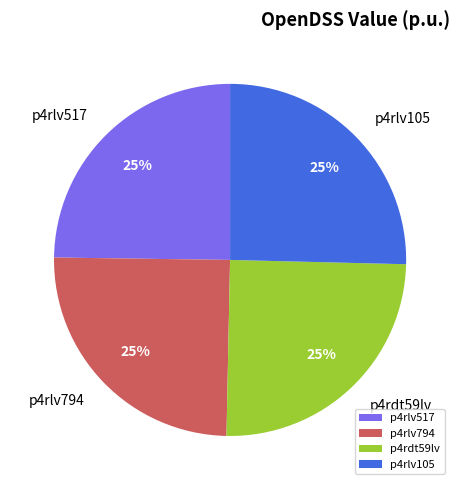

What percentage is the p4rlv105 slice, to the nearest percent?

25%